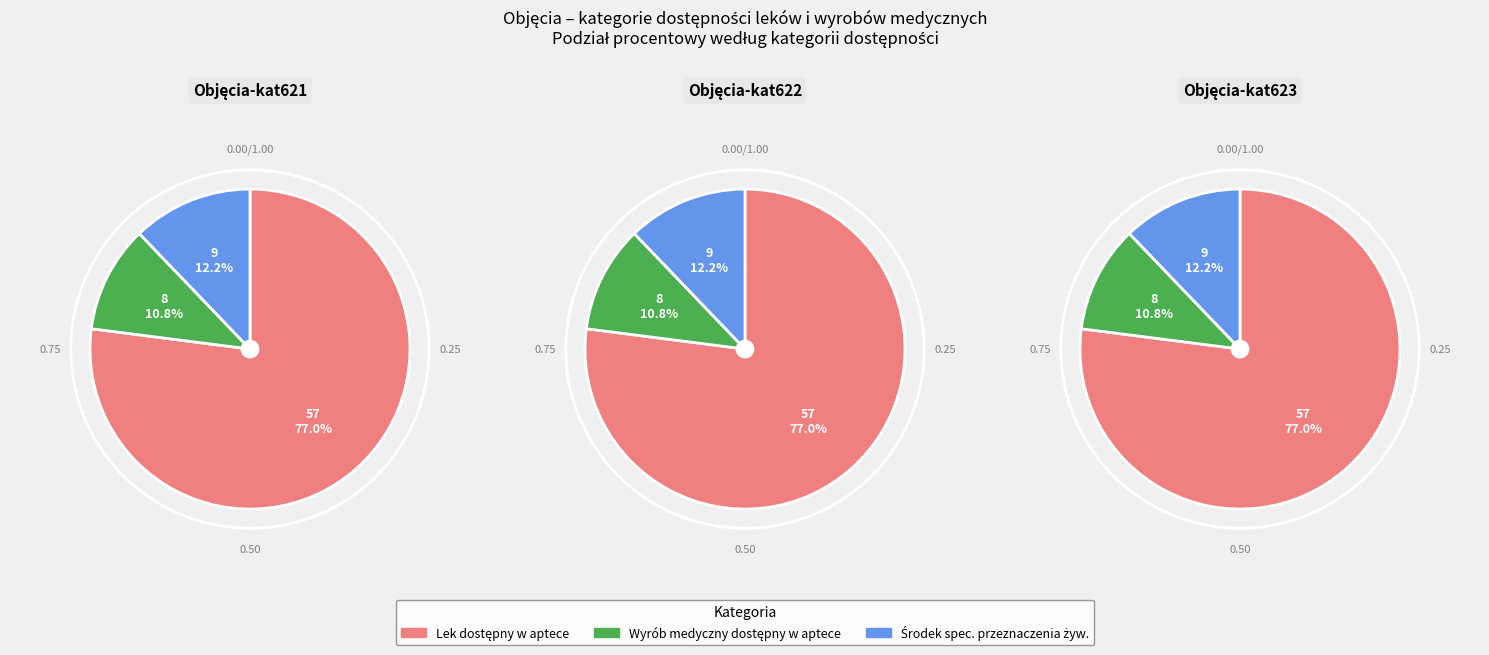

Which category has the smallest portion of the pie?

wyrób medyczny dostępny w aptece